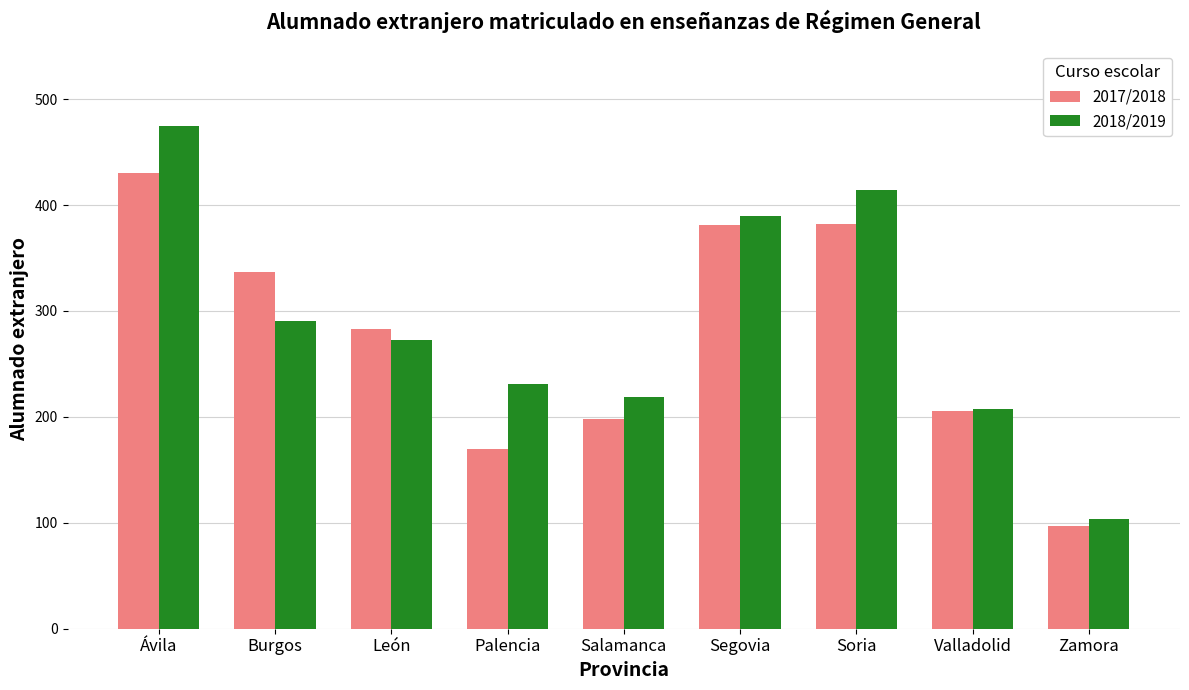

The value of 2018/2019 at Segovia is 390. True or false?

True